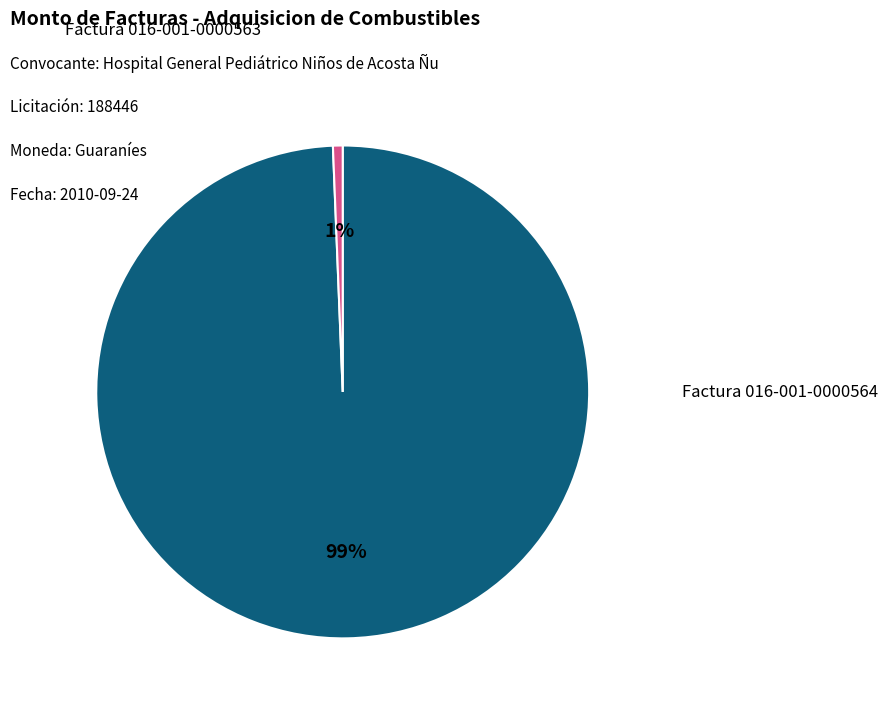

To the nearest percent, what percentage of the pie is Factura 016-001-0000564?

1%